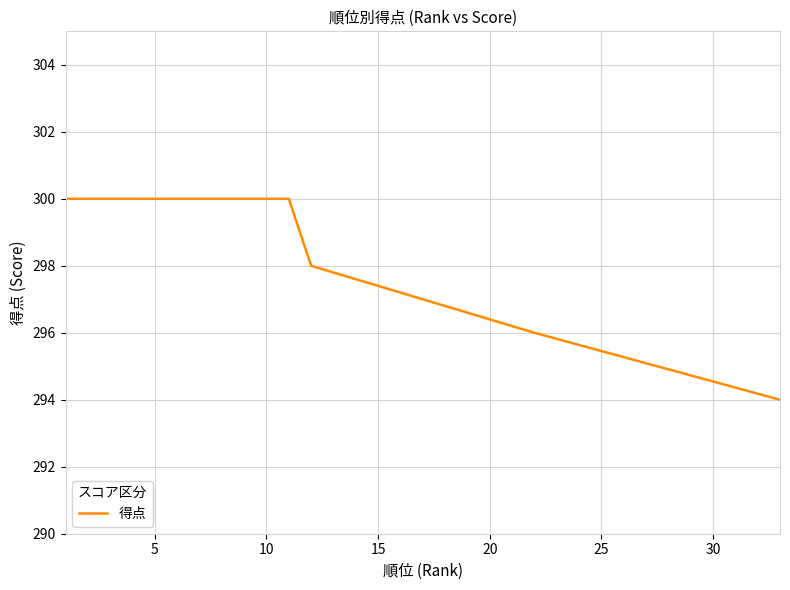

What is the minimum value shown in the chart?

294